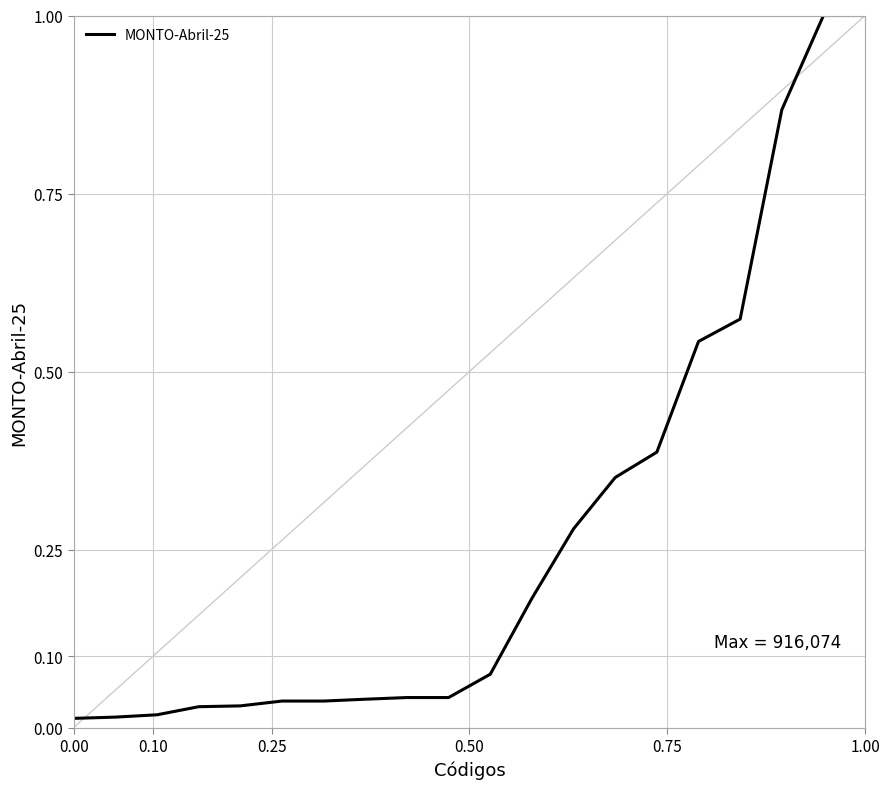

What is the difference between the maximum and second lowest values?

1.0